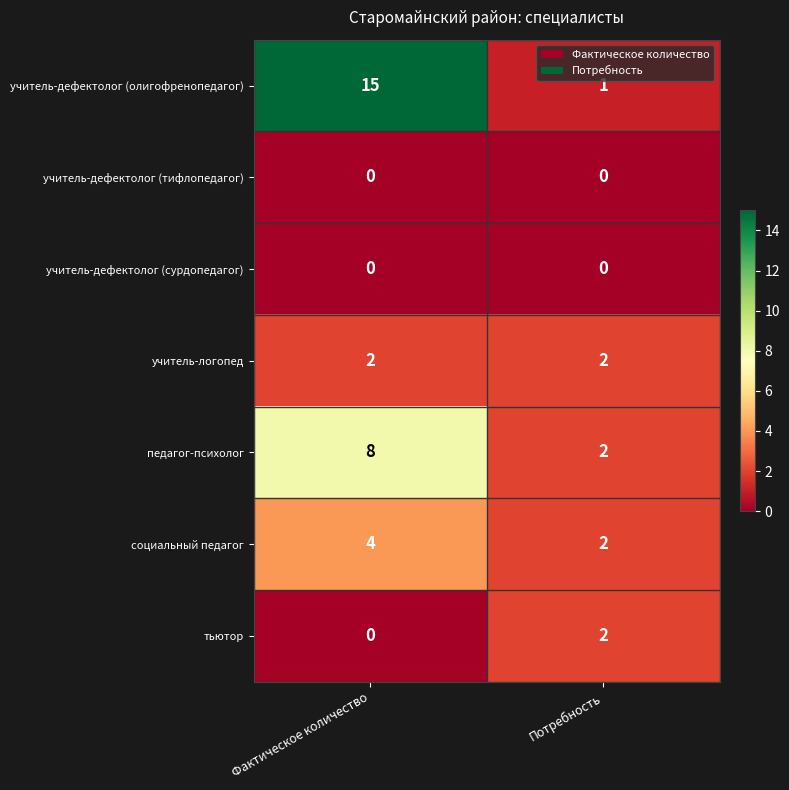

Which series changed the most between Фактическое количество and Потребность?

учитель-дефектолог (олигофренопедагог)